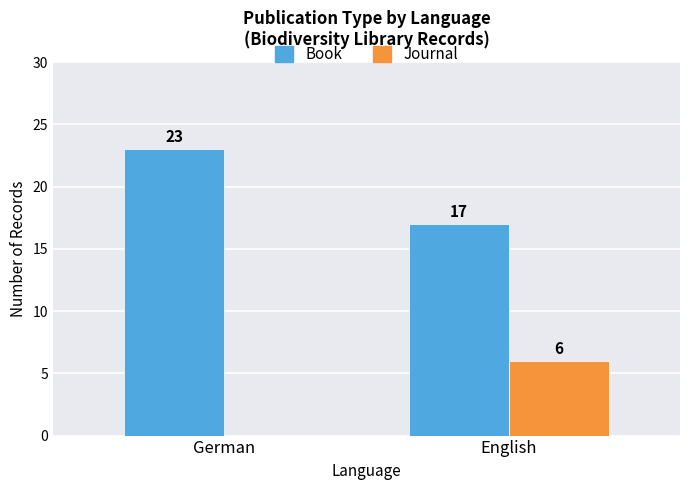

Which category has the highest value across all series?

German